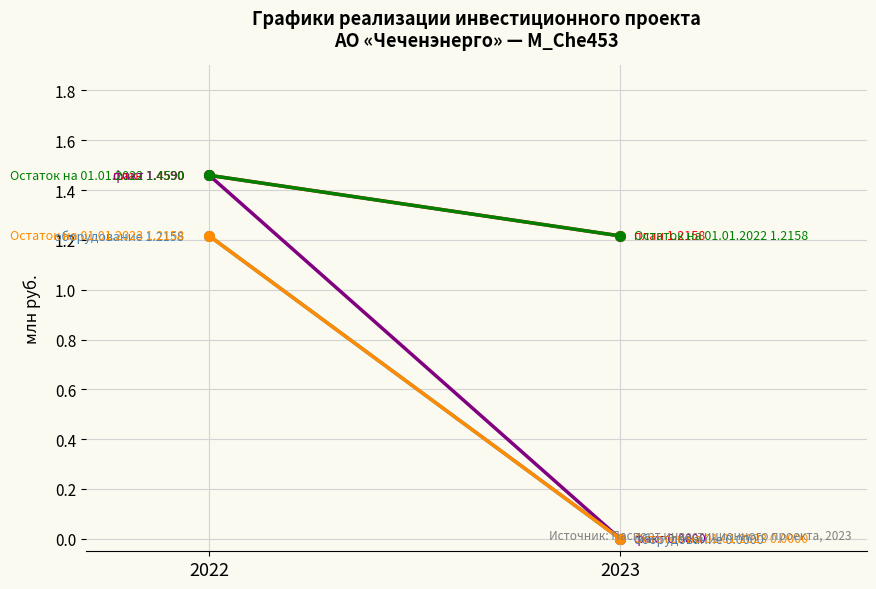

Is it true that Остаток на 01.01.2022 equals 1.8 at 2023?

False